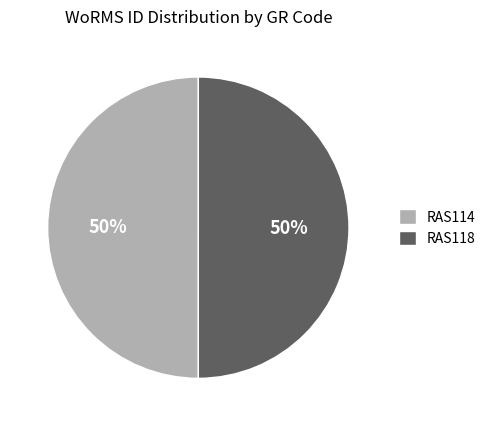

What percentage is the RAS118 slice, to the nearest percent?

50%